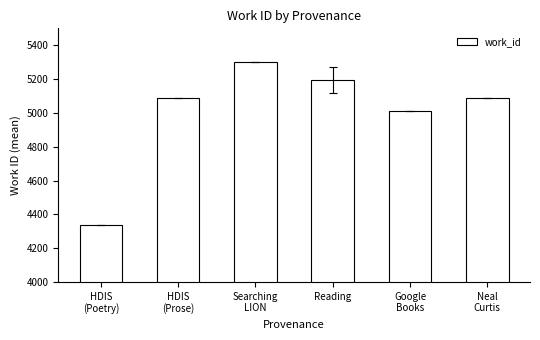

True or false: the data shows 5194.5 at Reading.

True